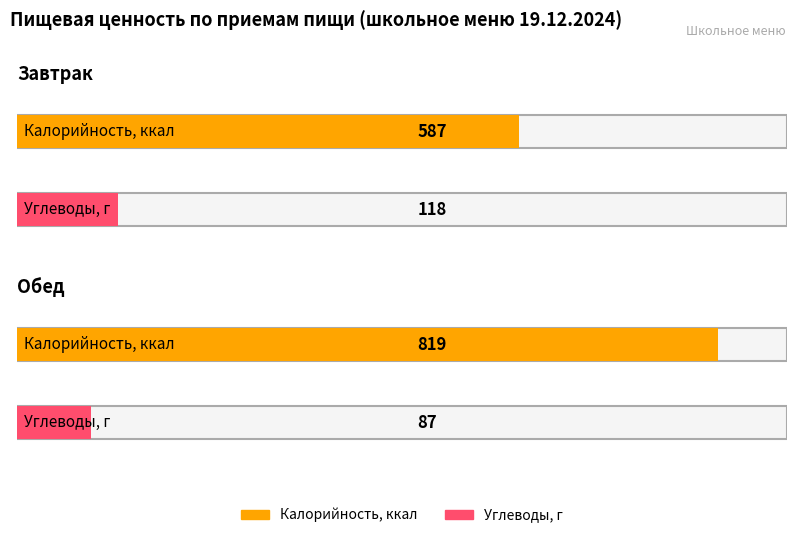

Which label corresponds to the smallest value in the chart?

Обед